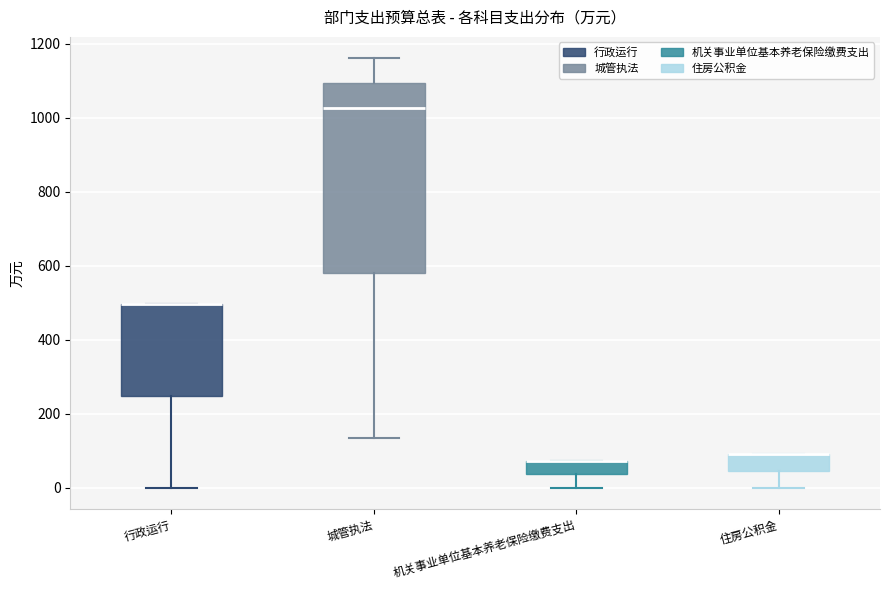

Comparing the boxes themselves (not the whiskers), which one is the tallest?

城管执法